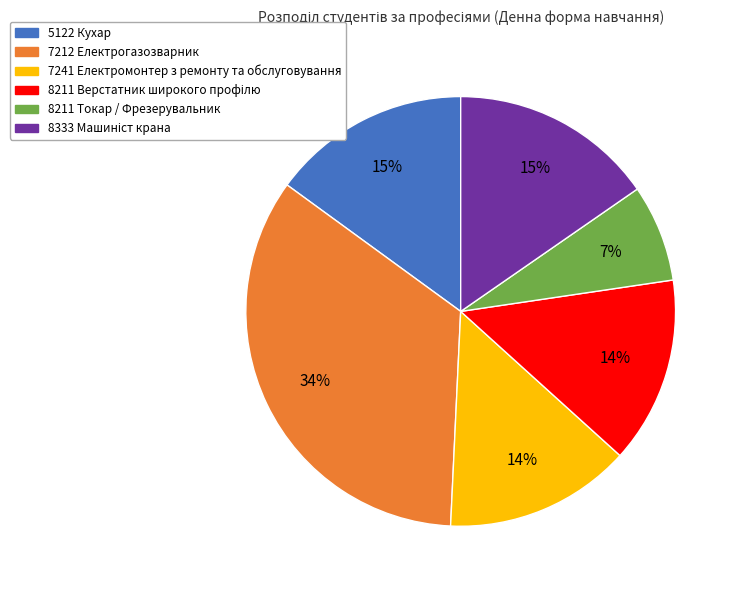

What is the largest slice in the pie chart?

7212 Електрогазозварник